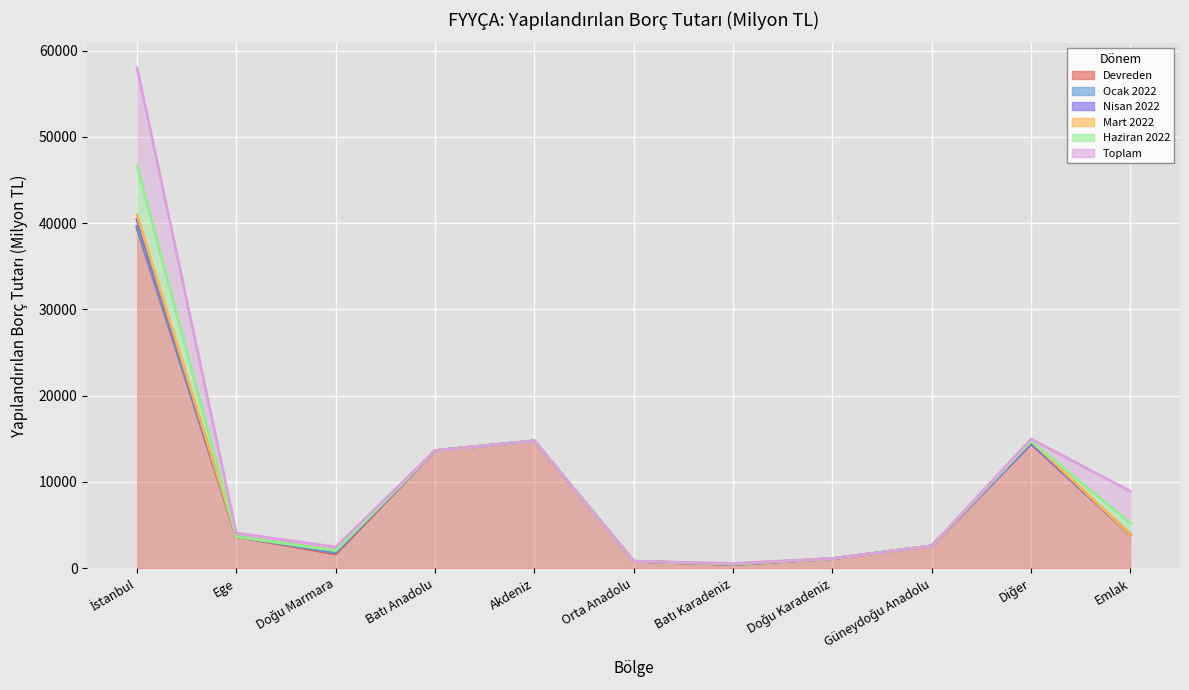

True or false: Mart 2022 and Toplam intersect in this chart.

False